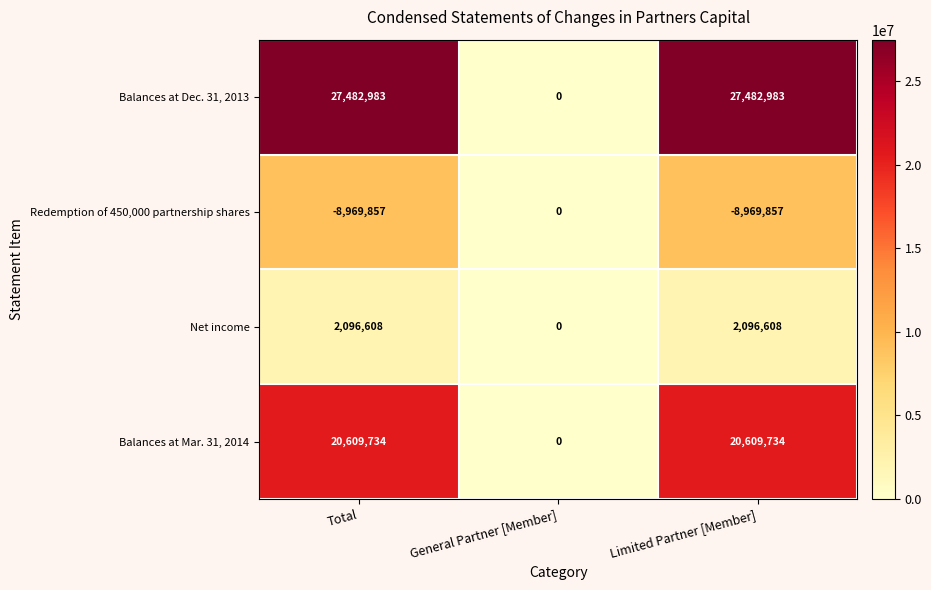

How many distinct data groups are displayed?

4